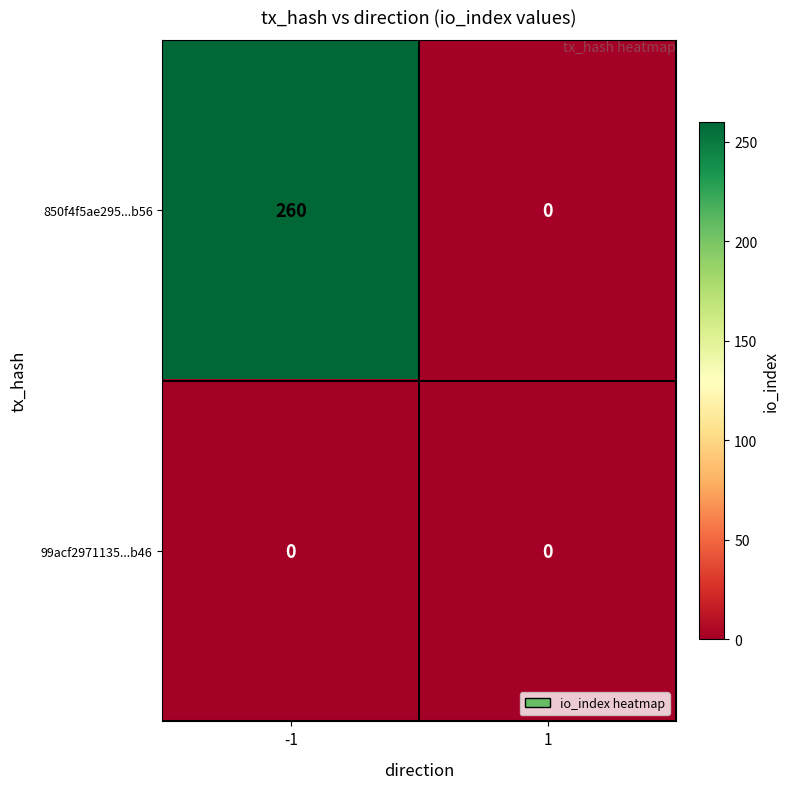

Which series has the largest range (max minus min)?

850f4f5ae295...b56